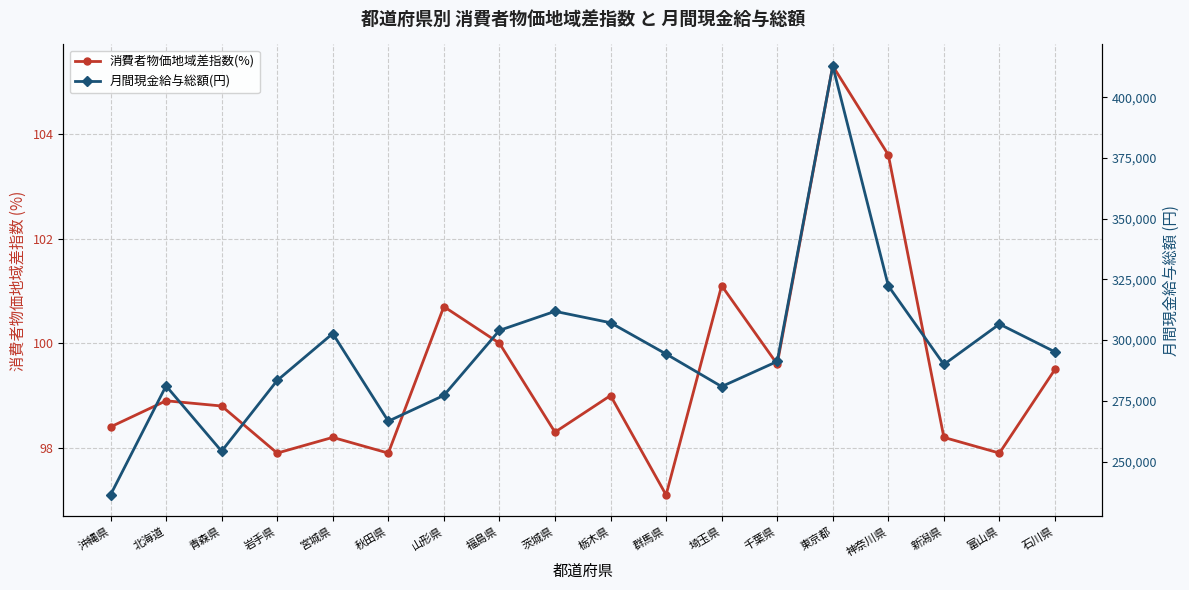

Reading right to left, what are all the values shown in this chart?

消費者物価地域差指数(%): 99.5	97.9	98.2	103.6	105.3	99.6	101.1	97.1	99.0	98.3	100.0	100.7	97.9	98.2	97.9	98.8	98.9	98.4
月間現金給与総額(円): 295152.0	306609.0	289977.0	322342.0	412977.0	291216.0	280876.0	294292.0	307168.0	311867.0	304017.0	277233.0	266606.0	302712.0	283378.0	254237.0	281153.0	236220.0